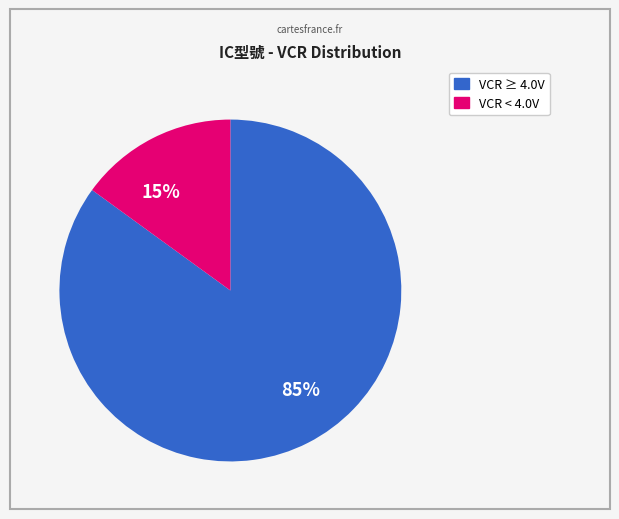

Is it true that 15% is 15% of the pie?

True